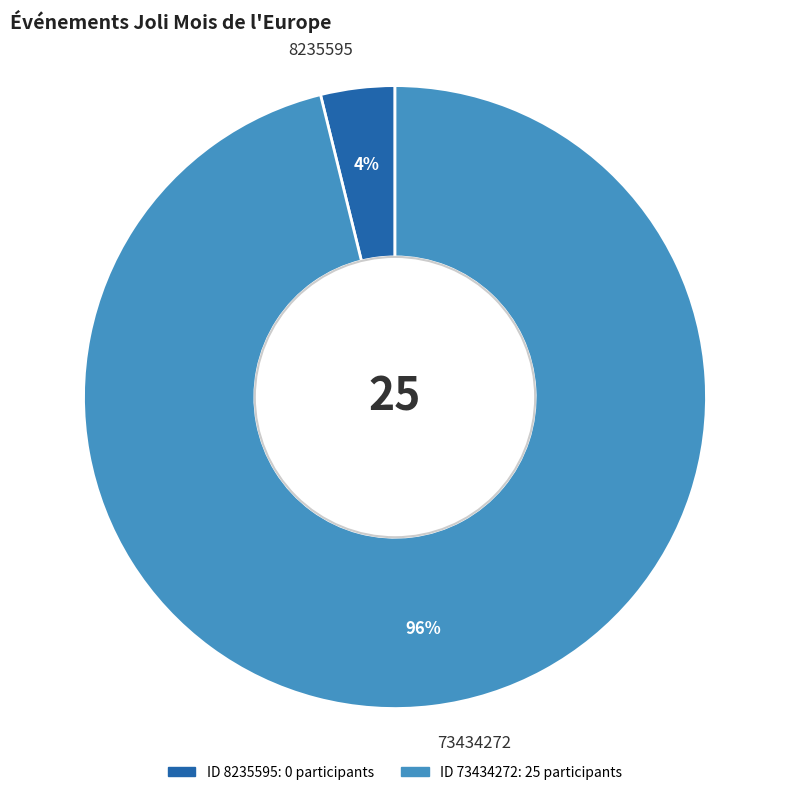

Which slice is the smallest?

8235595